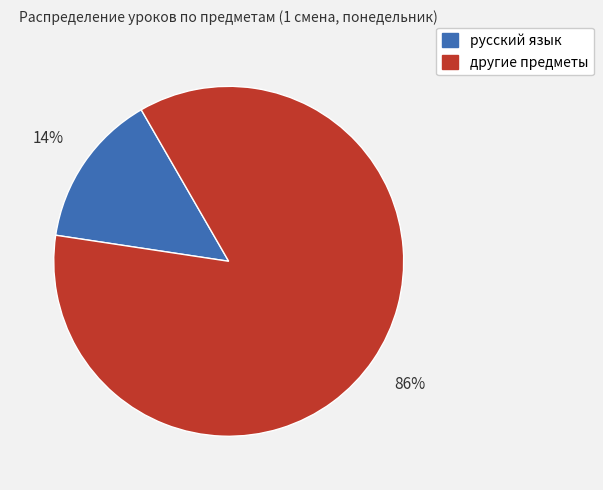

Does any single category account for the majority?

Yes